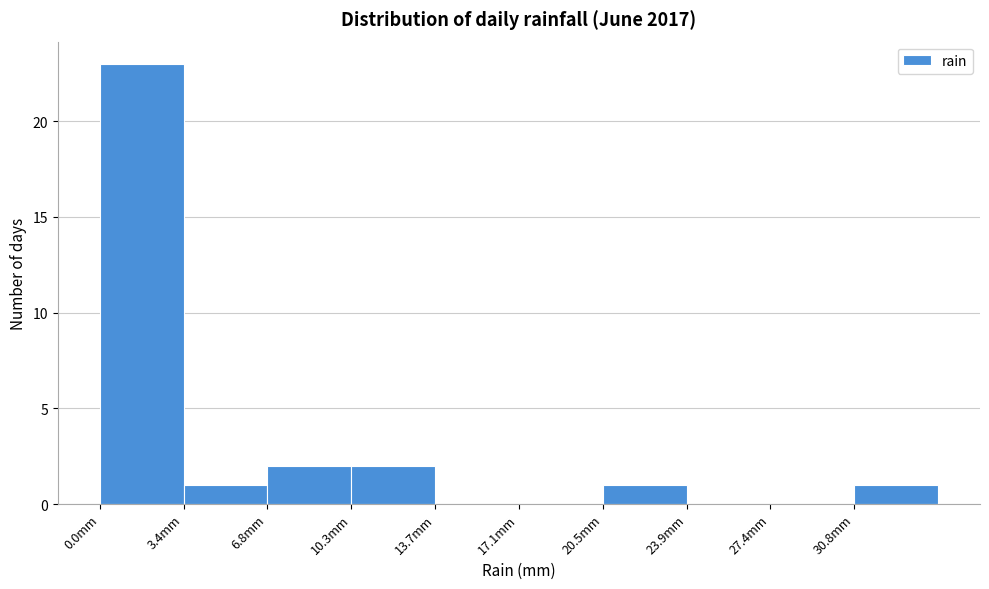

Reading left to right, transcribe this chart: for each bar, give the range it covers on the x-axis and its height. Neither the bar edges nor the heights are printed on the chart, so give them approximately, as read against the axes.

0.0 to 3.5: 23
3.5 to 7.0: 1
7.0 to 10.5: 2
10.5 to 13.5: 2
13.5 to 17.0: 0
17.0 to 20.5: 0
20.5 to 24.0: 1
24.0 to 27.5: 0
27.5 to 31.0: 0
31.0 to 34.0: 1